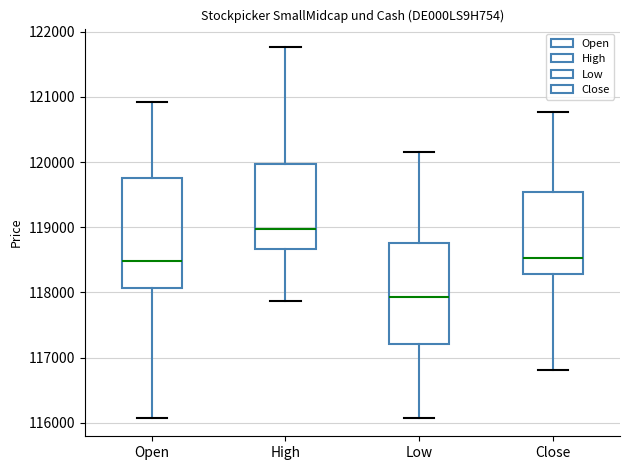

Where is the lower edge of the box for Open on the y-axis? The values are not printed on the chart, so give them approximately, as read against the axis.

118100